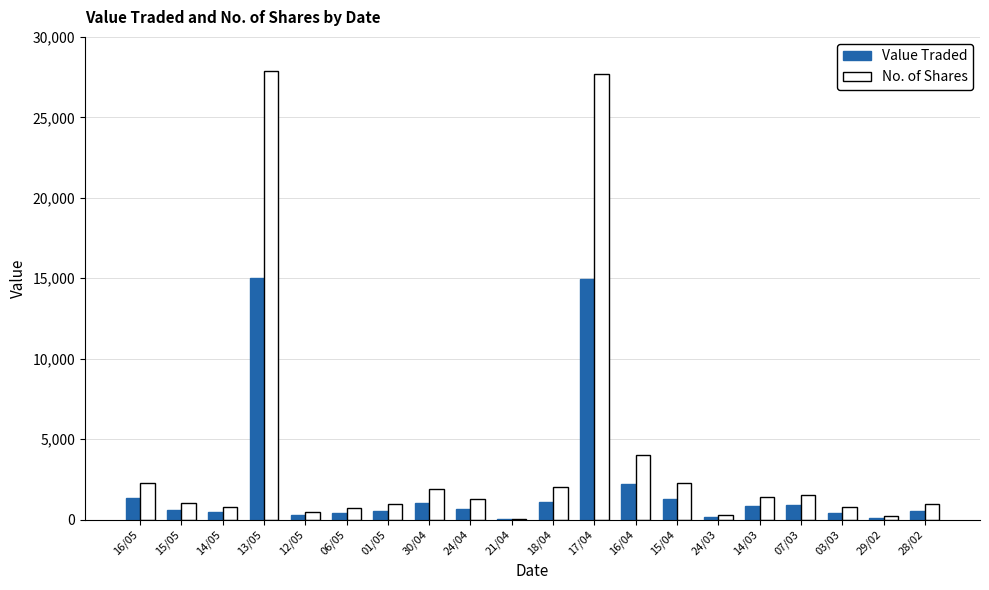

The Value Traded series shows 1297 at 15/04. True or false?

True